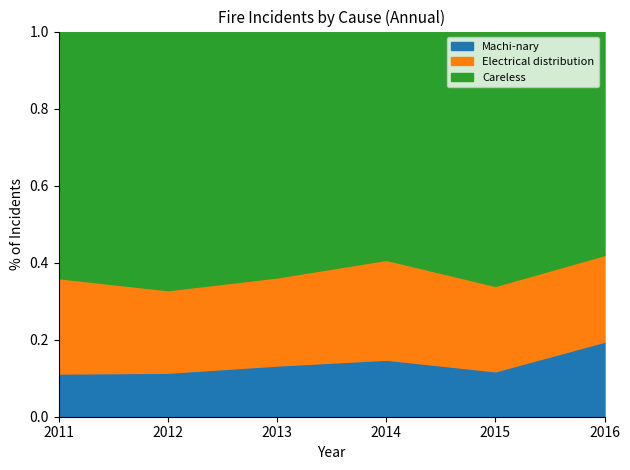

Is it true that Machi-nary equals 0.2 at 2012?

False